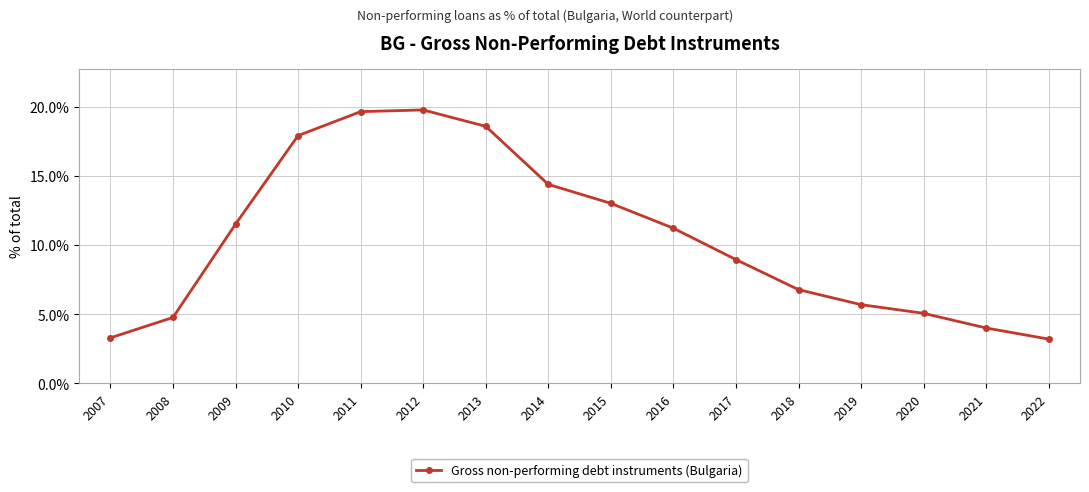

What is the minimum value shown in the chart?

3.2